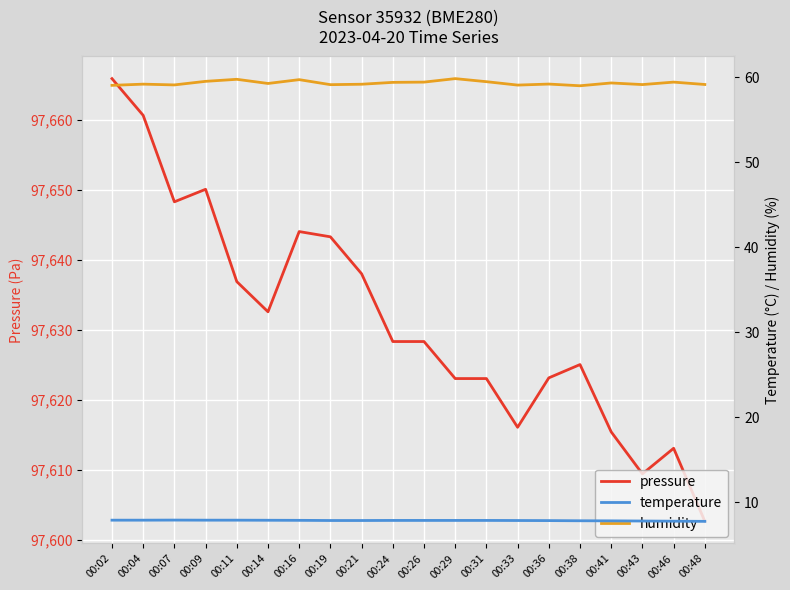

What is the difference between the humidity values at 00:04 and 00:29?

0.6